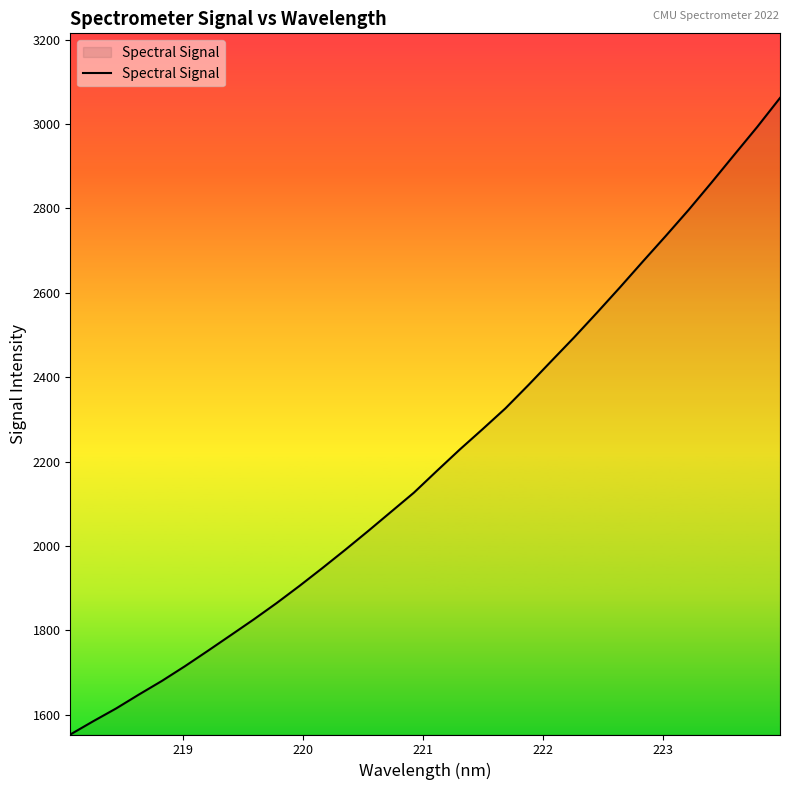

What is the minimum value shown in the chart?

1553.5